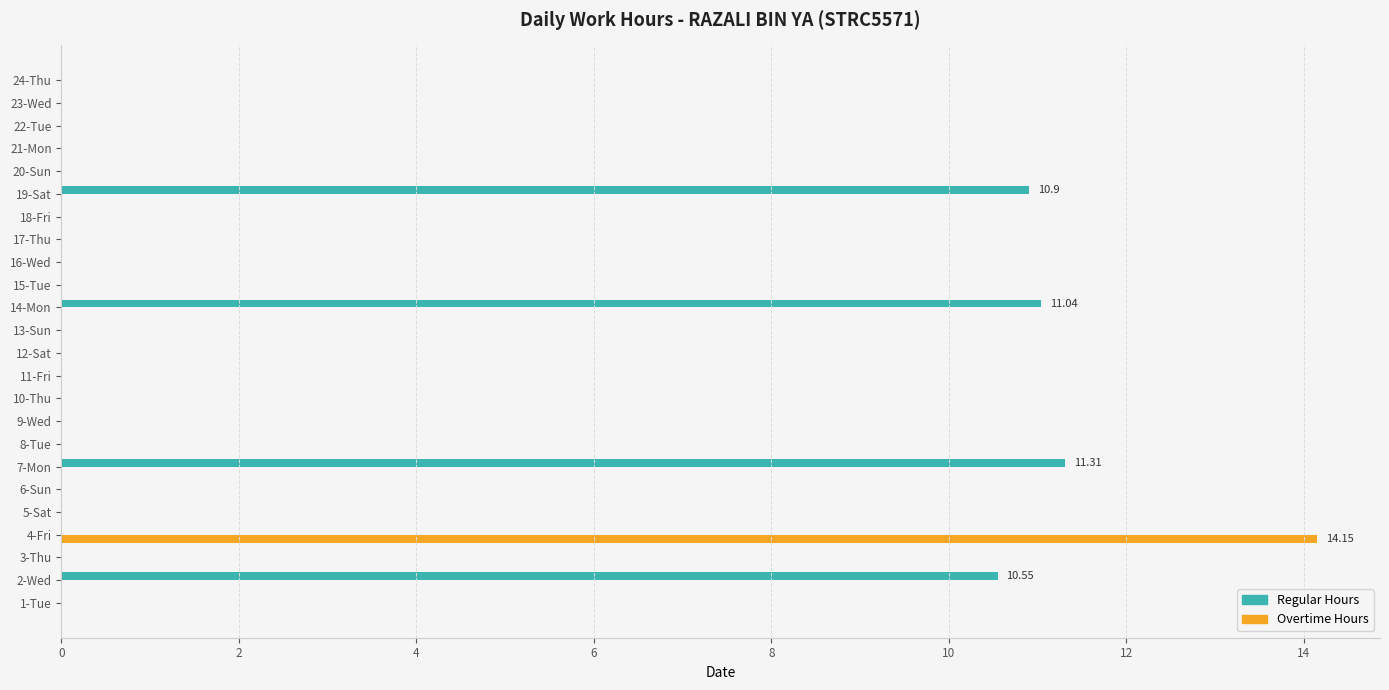

What is the sum of all Overtime Hours values?

14.2